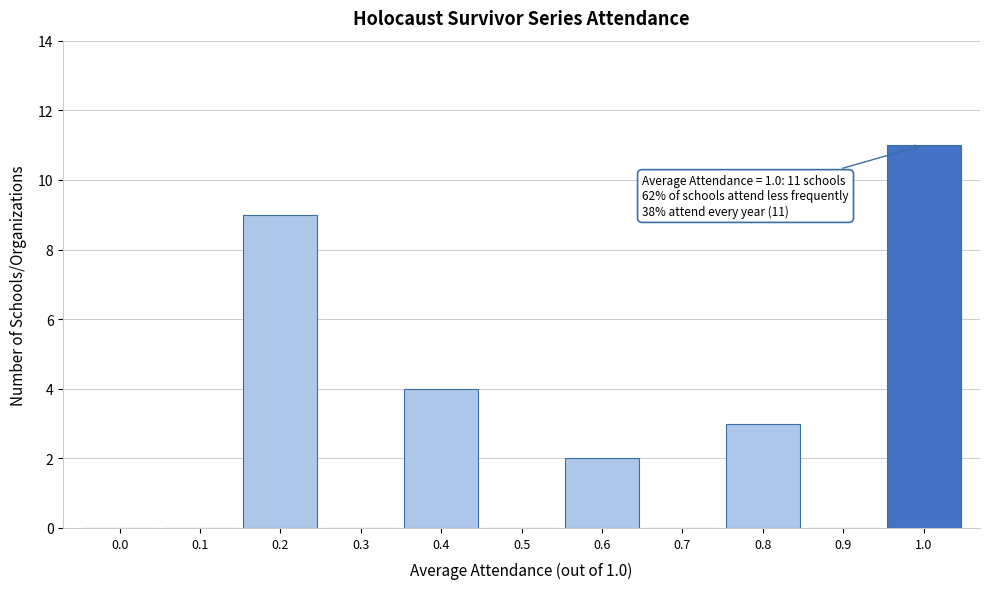

Reading right to left, list all the values displayed in this chart.

1.0=11	0.9=0	0.8=3	0.7=0	0.6=2	0.5=0	0.4=4	0.3=0	0.2=9	0.1=0	0.0=0